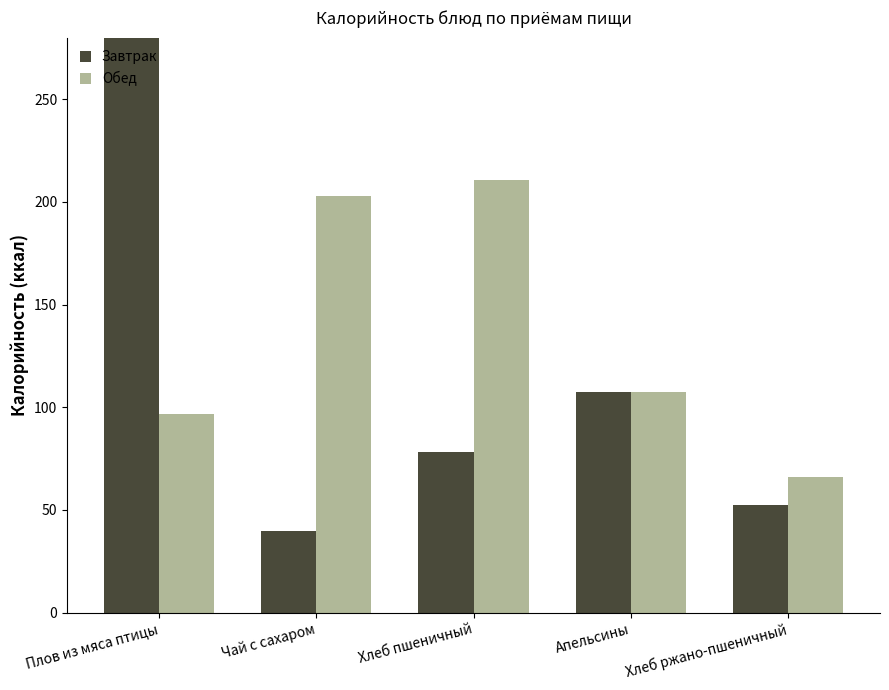

What is the spread (max minus min) of values at Хлеб ржано-пшеничный?

13.5